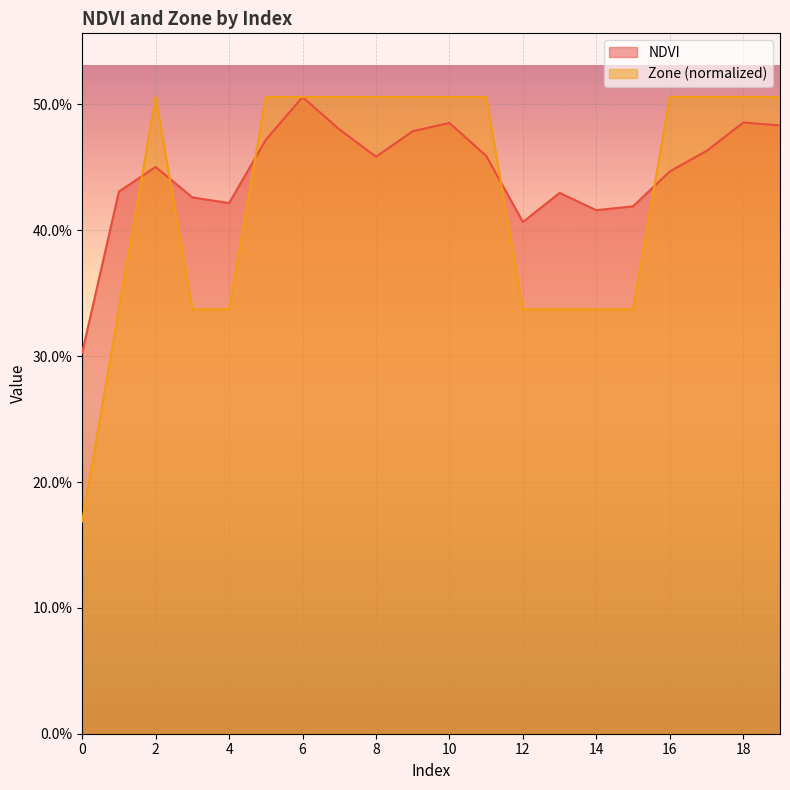

Reading left to right, extract all data points from this chart.

NDVI: 0=0.3	1=0.4	2=0.5	3=0.4	4=0.4	5=0.5	6=0.5	7=0.5	8=0.5	9=0.5	10=0.5	11=0.5	12=0.4	13=0.4	14=0.4	15=0.4	16=0.4	17=0.5	18=0.5	19=0.5
Zone: 0=0.2	1=0.3	2=0.5	3=0.3	4=0.3	5=0.5	6=0.5	7=0.5	8=0.5	9=0.5	10=0.5	11=0.5	12=0.3	13=0.3	14=0.3	15=0.3	16=0.5	17=0.5	18=0.5	19=0.5